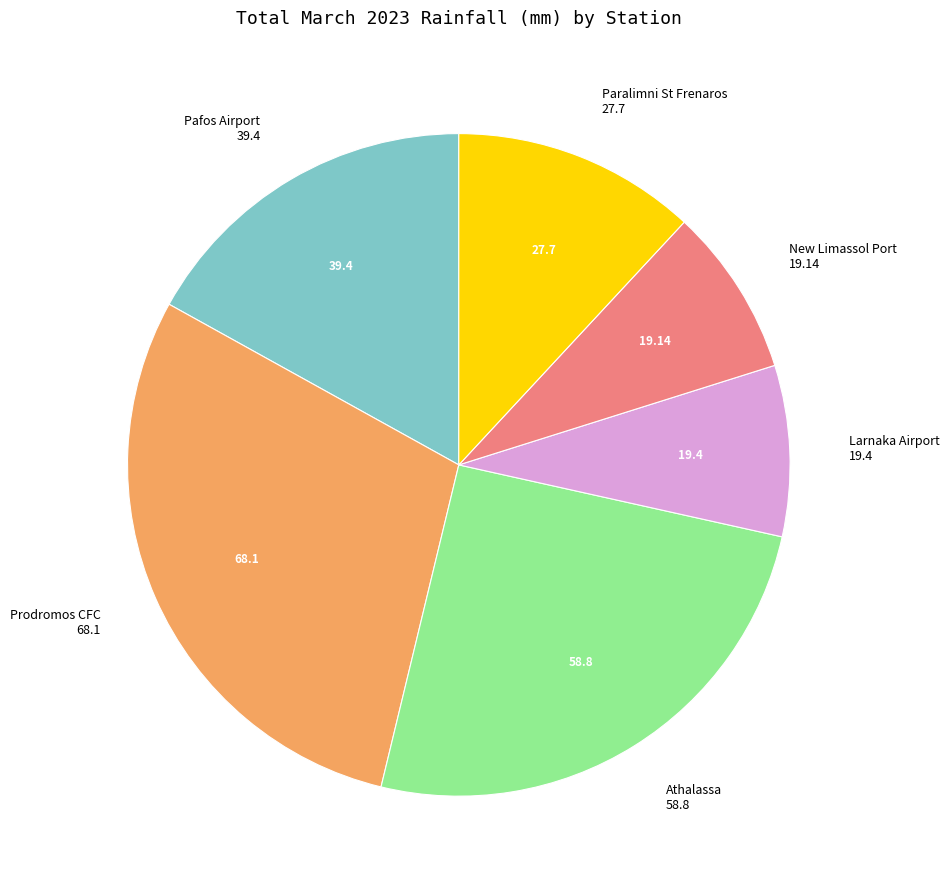

Which has a higher value, Pafos Airport or Prodromos CFC?

Prodromos CFC